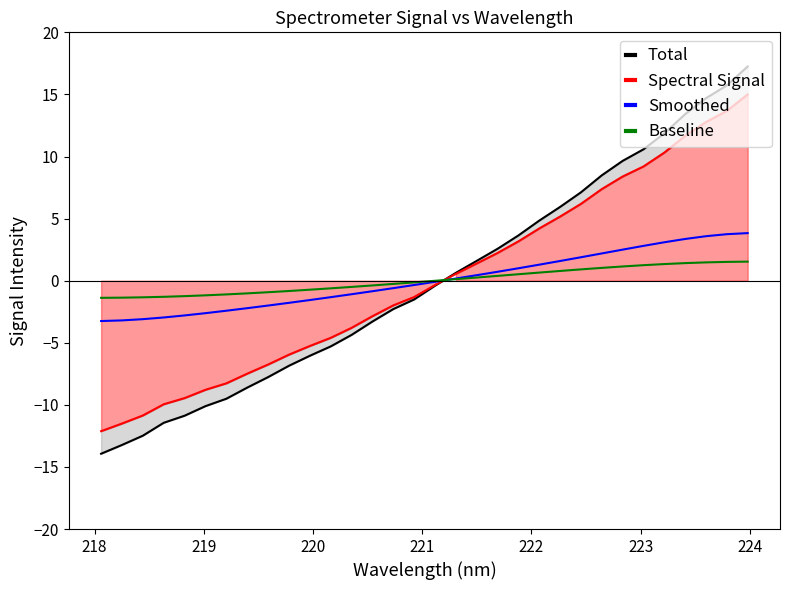

Reading left to right, extract all data points from this chart.

Total: -13.9	-13.2	-12.5	-11.4	-10.9	-10.1	-9.5	-8.6	-7.8	-6.9	-6.0	-5.3	-4.4	-3.3	-2.3	-1.5	-0.4	0.6	1.6	2.6	3.6	4.8	5.9	7.1	8.5	9.6	10.6	11.9	13.4	14.7	15.7	17.2
Spectral Signal: -12.1	-11.5	-10.9	-10.0	-9.5	-8.8	-8.3	-7.5	-6.8	-6.0	-5.3	-4.6	-3.8	-2.9	-2.0	-1.3	-0.4	0.5	1.4	2.2	3.2	4.2	5.2	6.2	7.4	8.4	9.2	10.3	11.7	12.8	13.7	15.0
Smoothed: -3.3	-3.2	-3.1	-3.0	-2.8	-2.6	-2.4	-2.2	-2.0	-1.8	-1.6	-1.3	-1.1	-0.8	-0.6	-0.3	-0.1	0.2	0.4	0.7	1.0	1.3	1.6	1.9	2.2	2.5	2.8	3.1	3.4	3.6	3.7	3.8
Baseline: -1.4	-1.4	-1.3	-1.3	-1.2	-1.2	-1.1	-1.0	-0.9	-0.8	-0.7	-0.6	-0.5	-0.4	-0.3	-0.1	-0.0	0.1	0.3	0.4	0.5	0.7	0.8	0.9	1.0	1.1	1.2	1.3	1.4	1.5	1.5	1.5